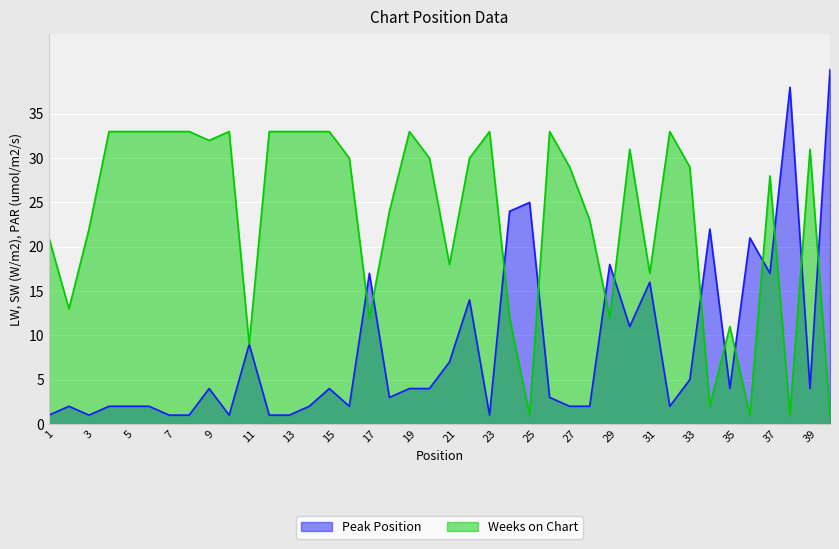

Which label corresponds to the largest value in the chart?

40